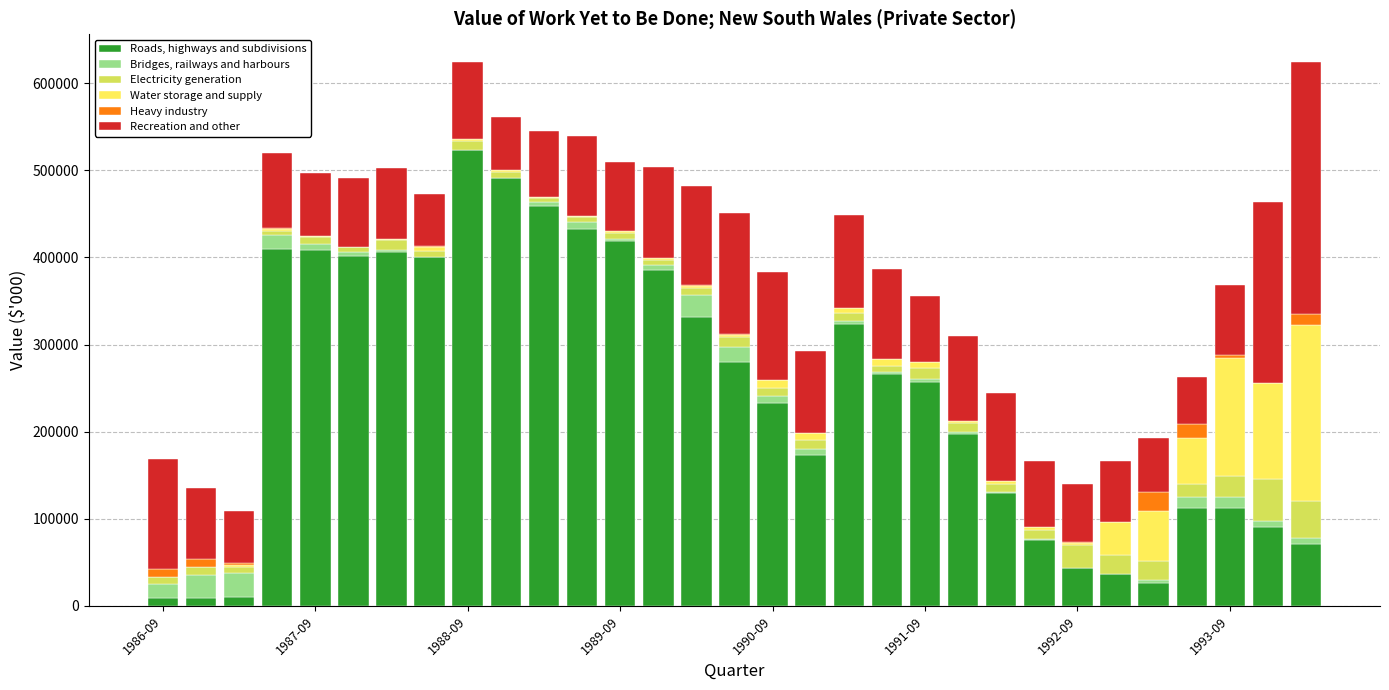

Are the bars grouped side by side (vs. stacked)?

No